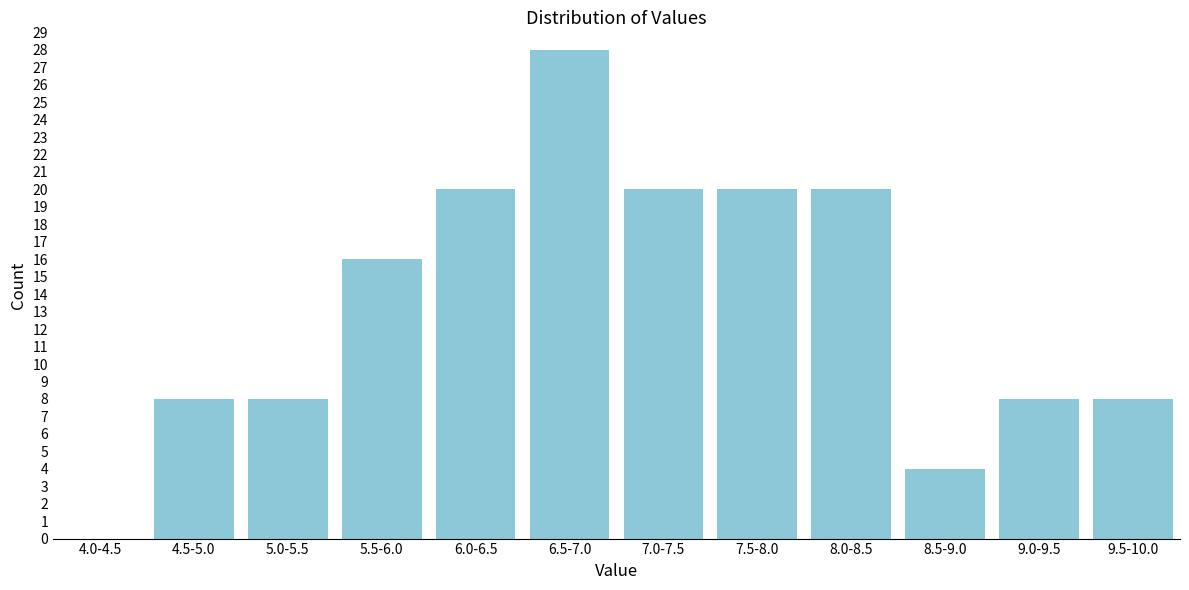

Reading left to right, extract all data points from this chart.

4.0-4.5=0	4.5-5.0=8	5.0-5.5=8	5.5-6.0=16	6.0-6.5=20	6.5-7.0=28	7.0-7.5=20	7.5-8.0=20	8.0-8.5=20	8.5-9.0=4	9.0-9.5=8	9.5-10.0=8